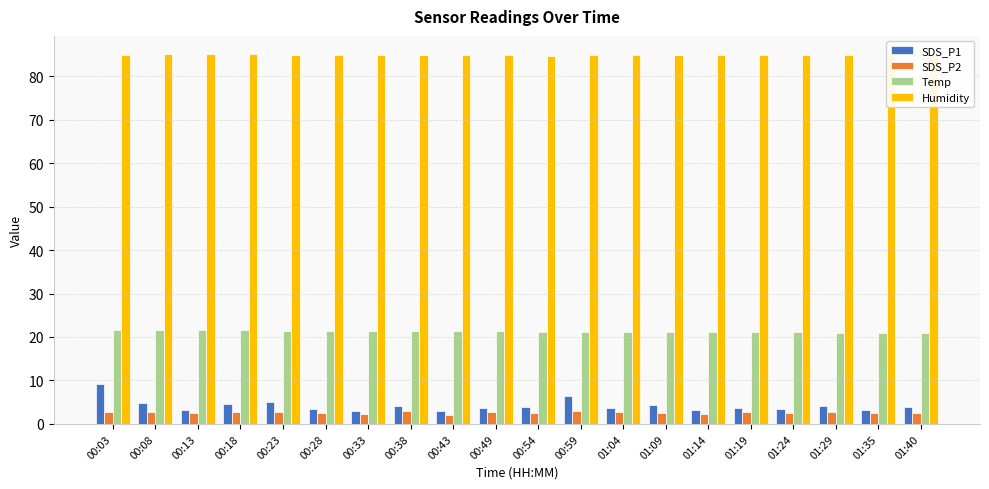

Which series has the widest spread of values?

SDS_P1